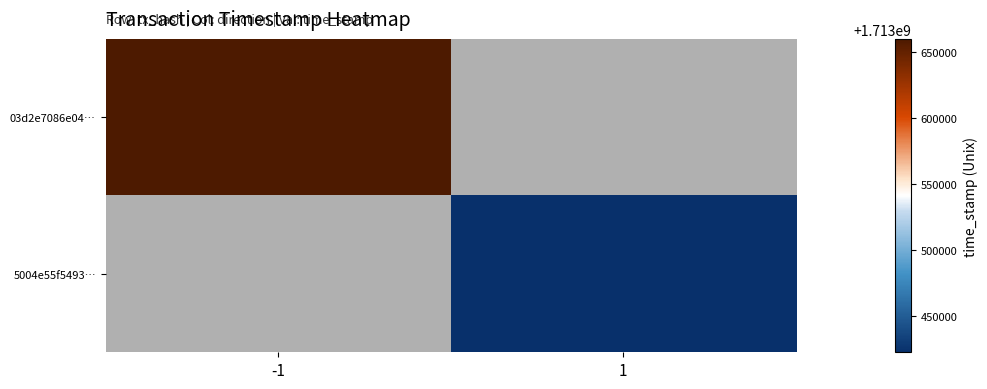

Count the number of data series in this chart.

2